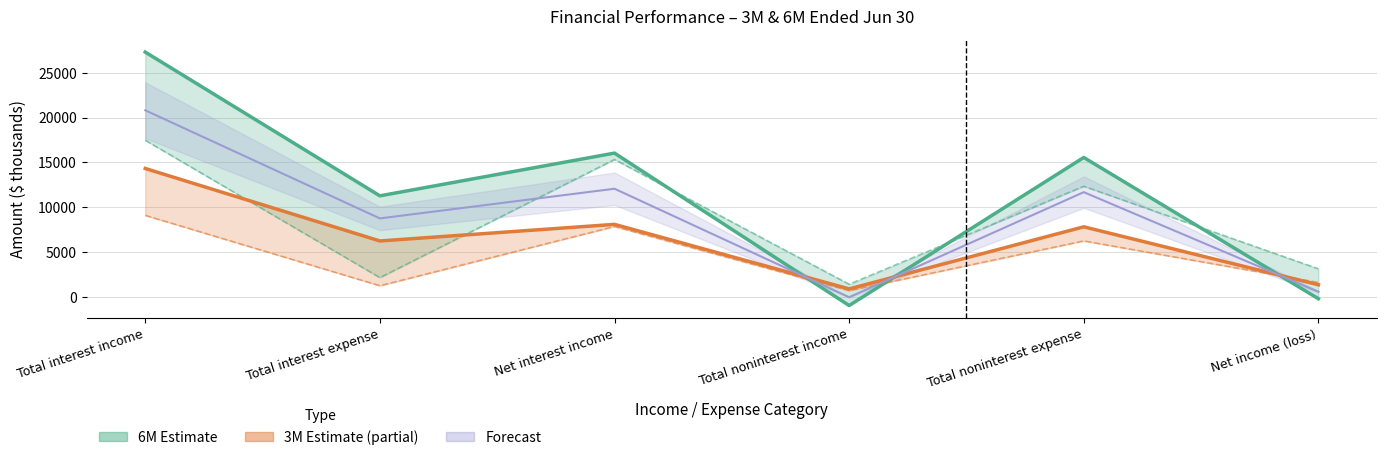

The value of 3M 2022 at Total interest expense is 1242.0. True or false?

True